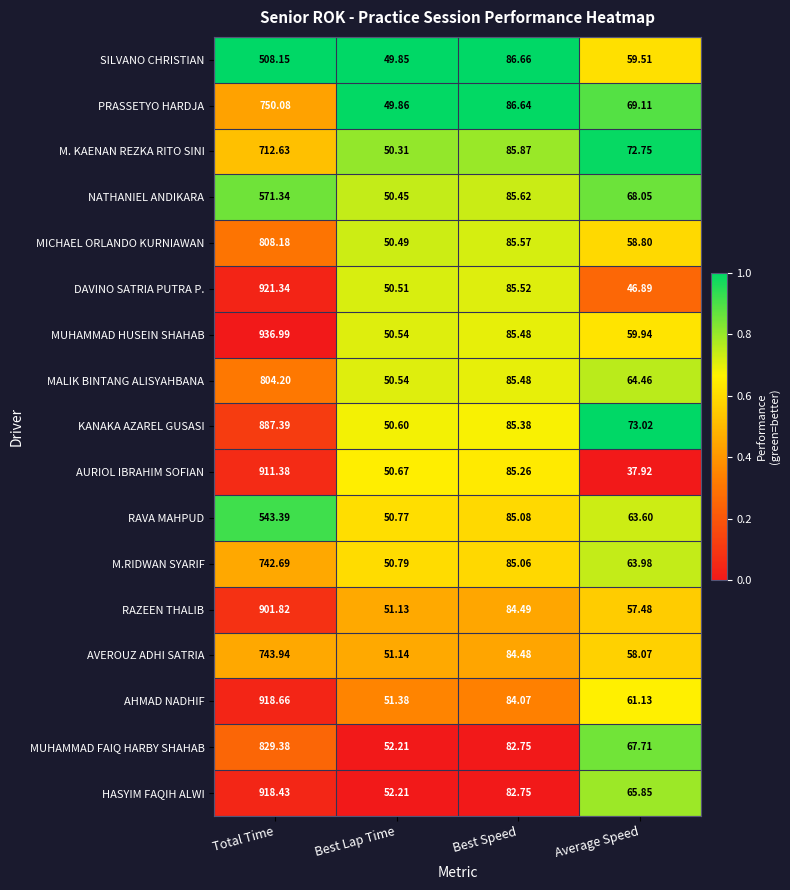

List the series in order of their peak value, lowest first.

SILVANO CHRISTIAN, RAVA MAHPUD, NATHANIEL ANDIKARA, M. KAENAN REZKA RITO SINI, M.RIDWAN SYARIF, AVEROUZ ADHI SATRIA, PRASSETYO HARDJA, MALIK BINTANG ALISYAHBANA, MICHAEL ORLANDO KURNIAWAN, MUHAMMAD FAIQ HARBY SHAHAB, KANAKA AZAREL GUSASI, RAZEEN THALIB, AURIOL IBRAHIM SOFIAN, HASYIM FAQIH ALWI, AHMAD NADHIF, DAVINO SATRIA PUTRA P., MUHAMMAD HUSEIN SHAHAB